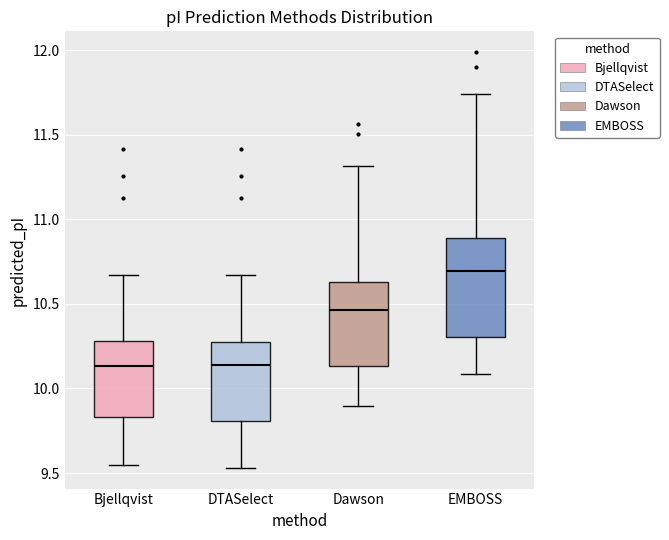

Which box is the tallest, from its lower edge to its upper edge?

EMBOSS